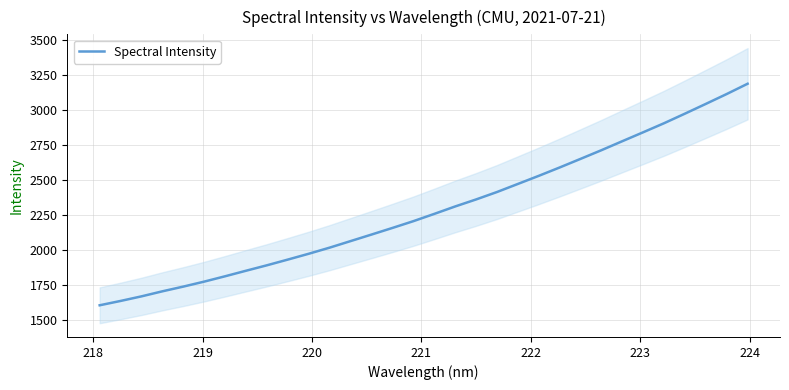

What is the minimum value for Spectral Intensity?

1603.1